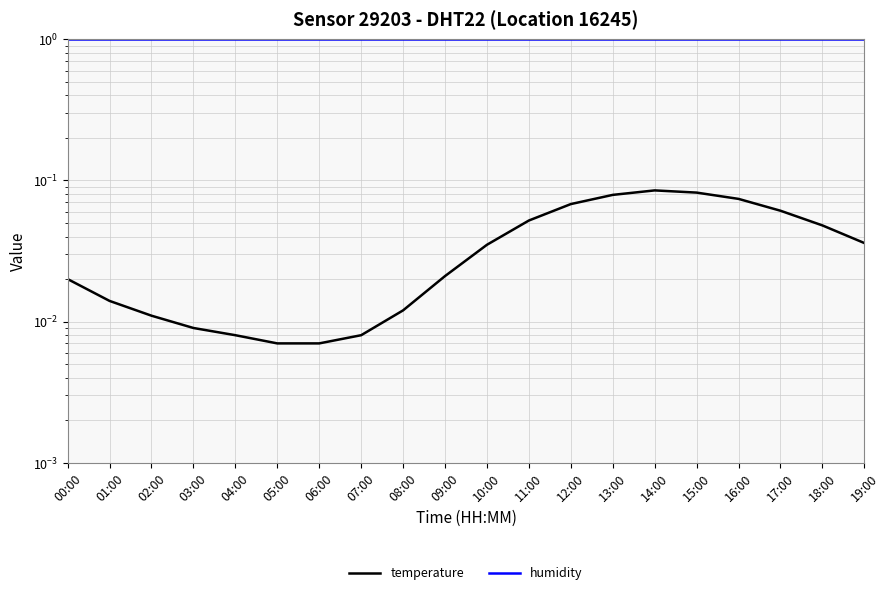

What is the highest value of the temperature series?

0.1